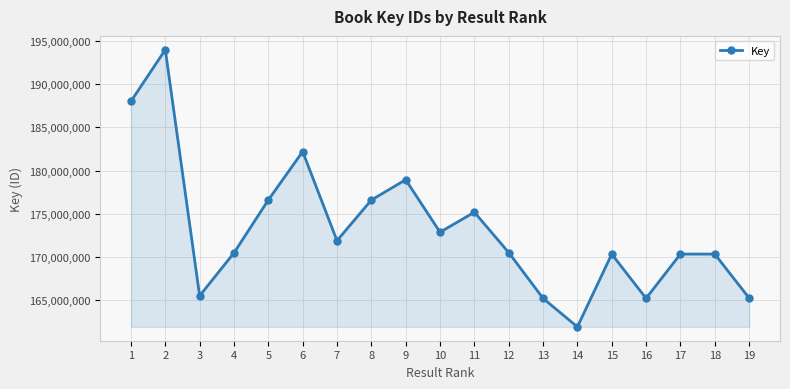

What is the smallest value displayed?

161863761